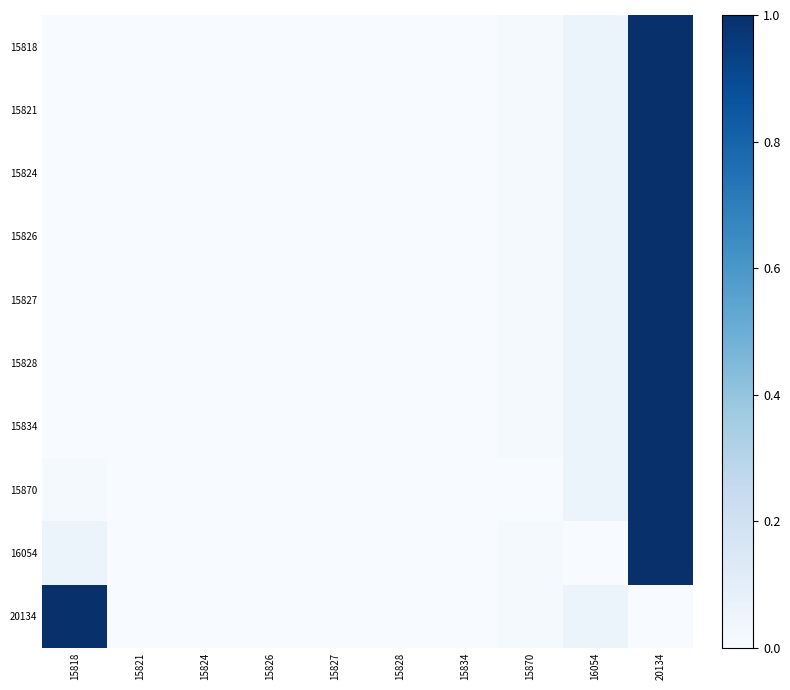

How many series are shown in this chart?

10